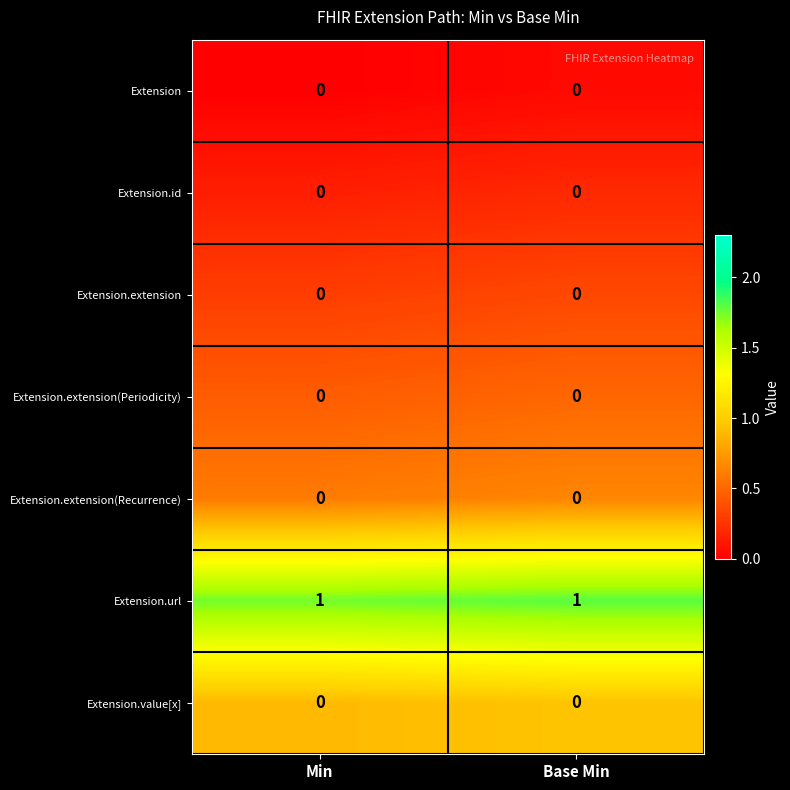

The Extension series shows 0 at Min. True or false?

True